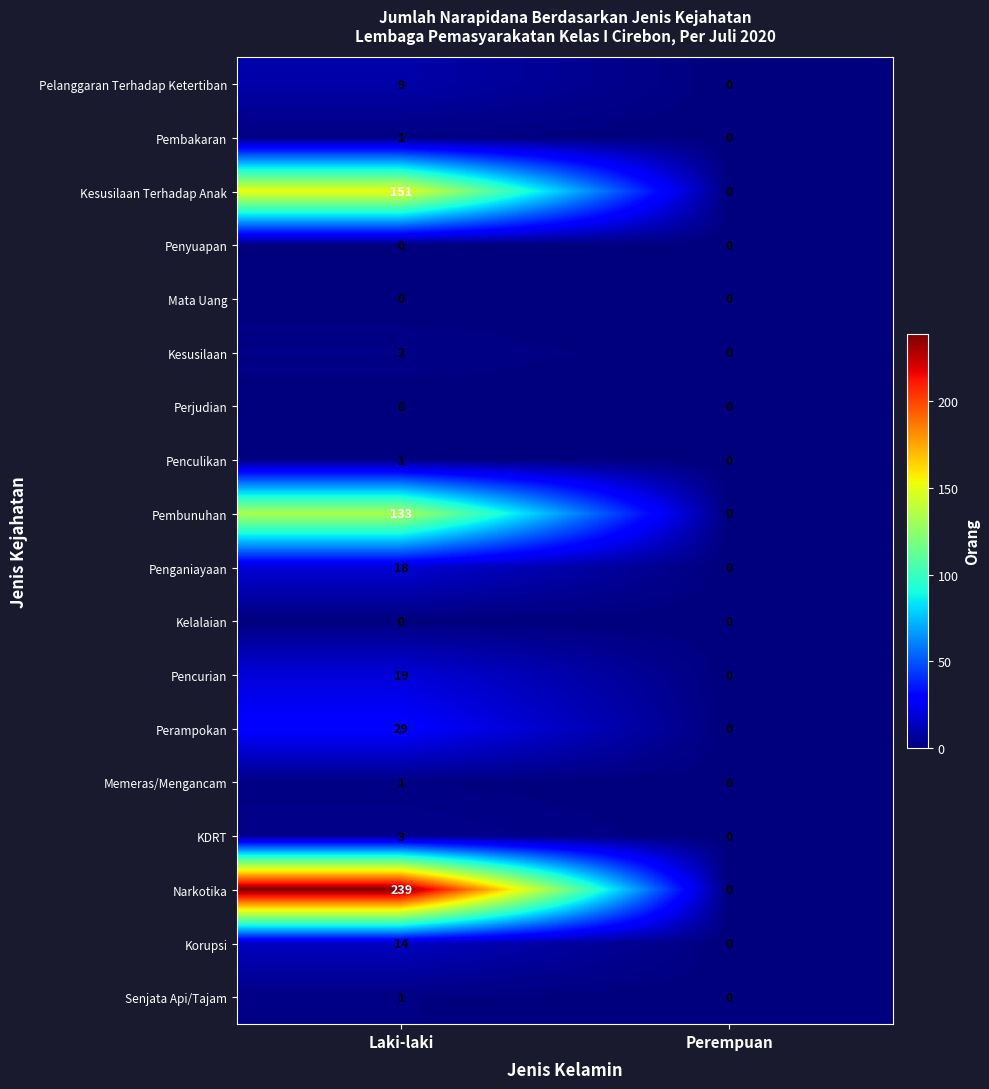

What is the sum of the Penganiayaan values at Laki-laki and Perempuan?

18